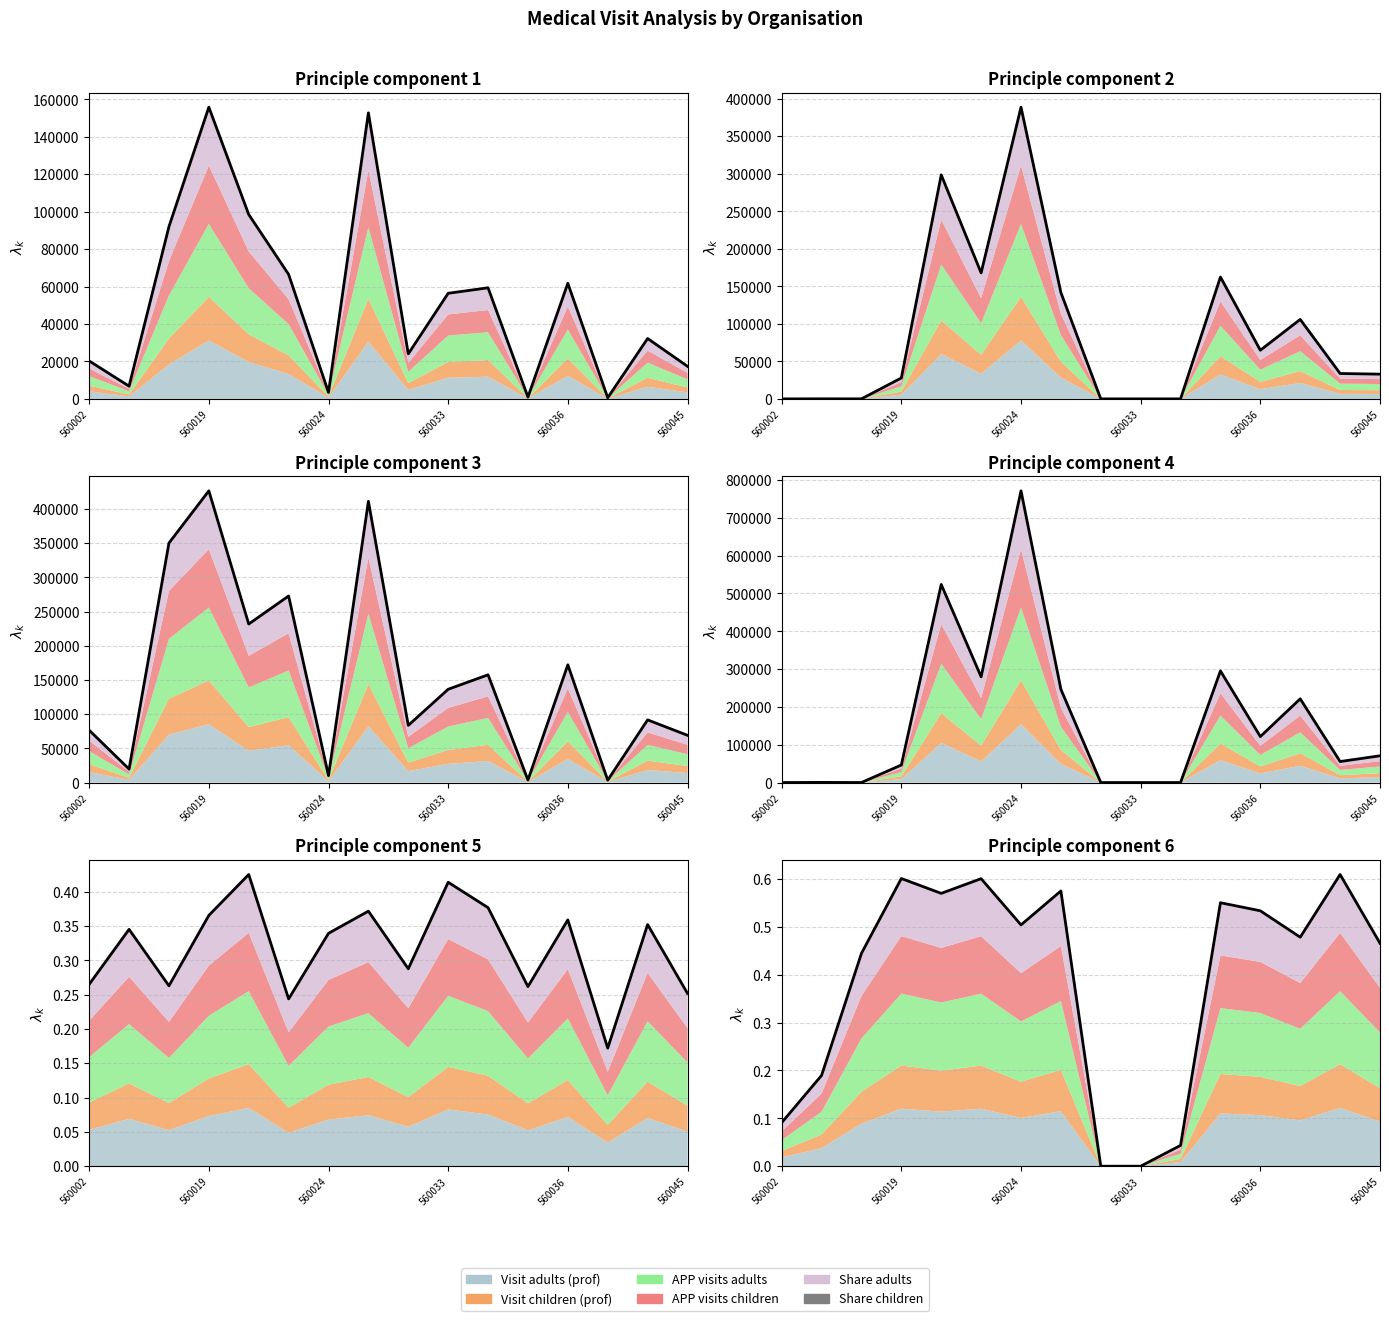

At which category does APP visits adults reach its first local peak?

560019